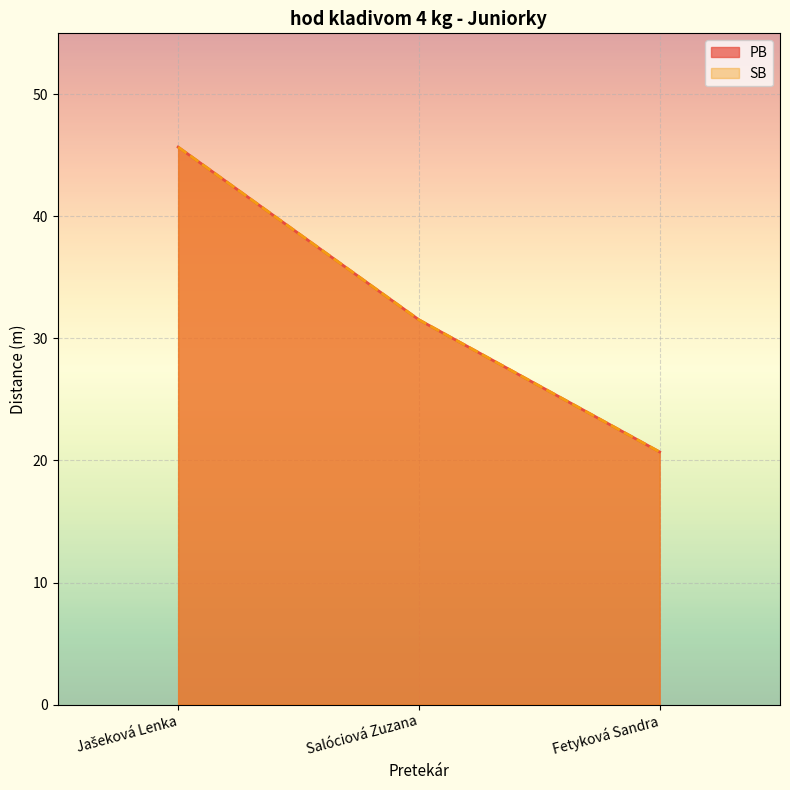

What is the greatest value displayed?

45.7